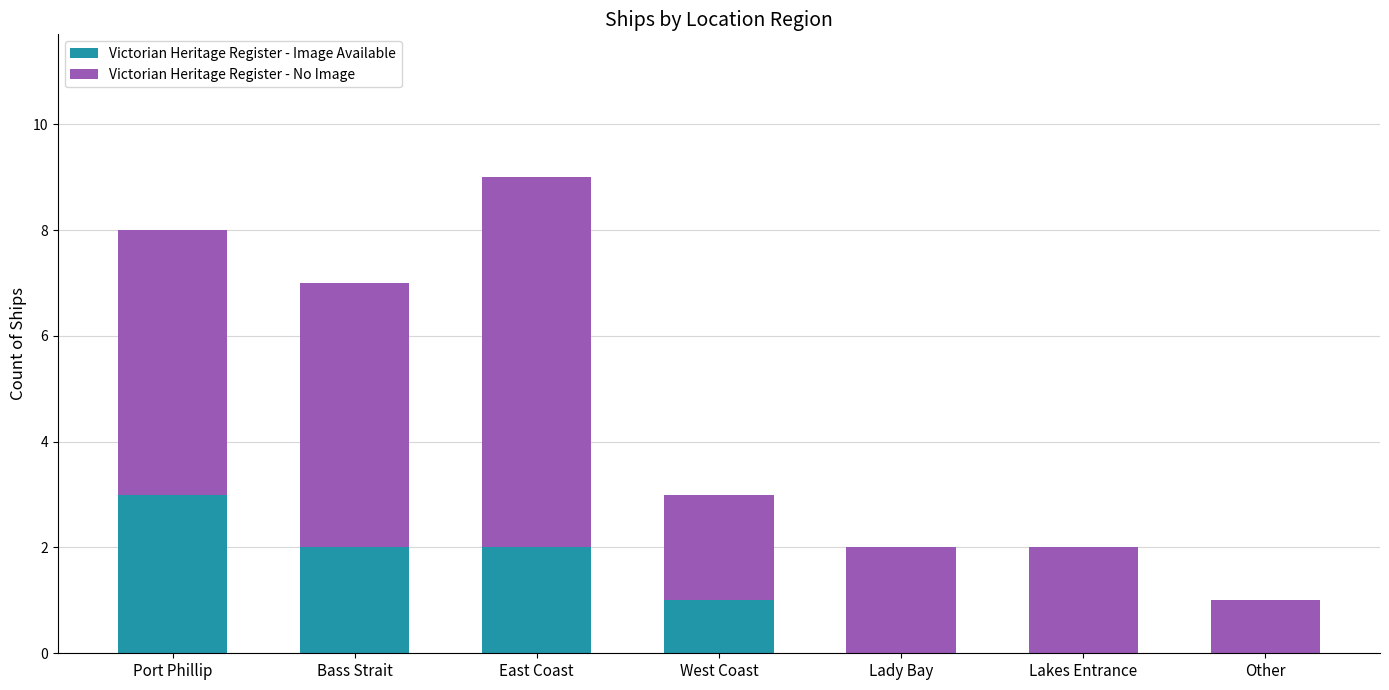

The value of Victorian Heritage Register - Image Available at Bass Strait is 1. True or false?

False